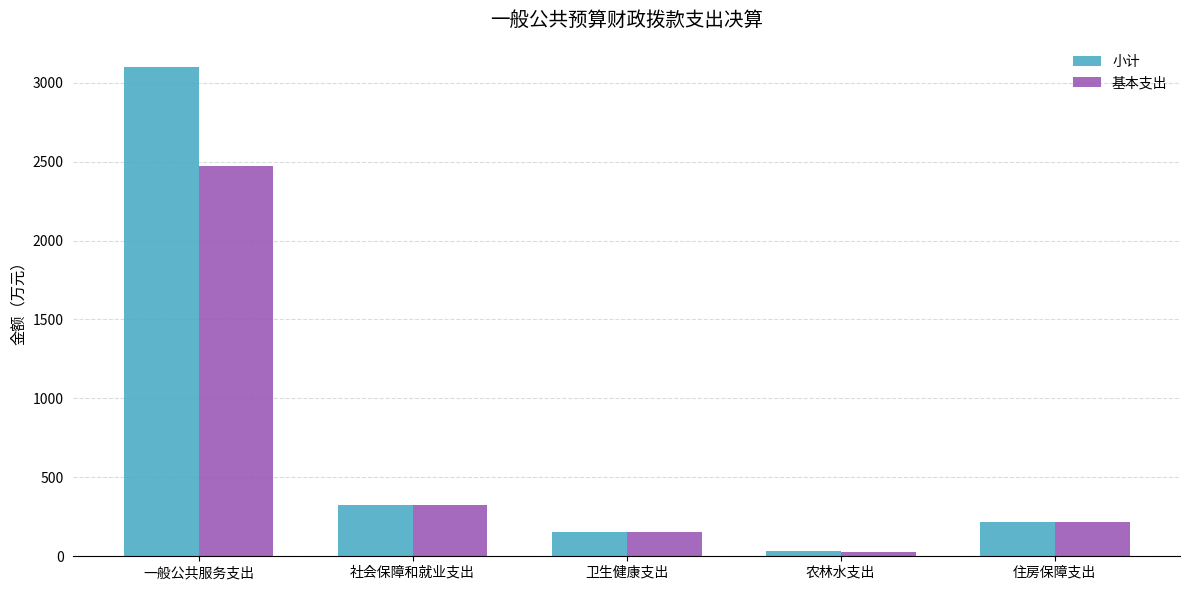

At how many categories does at least one series exceed 2823?

1